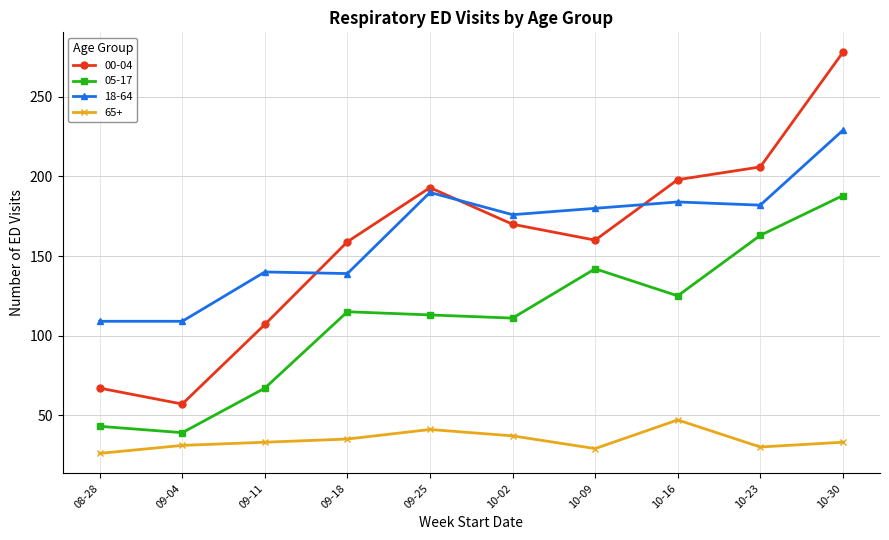

The value of 05-17 at 10-02 is 111. True or false?

True